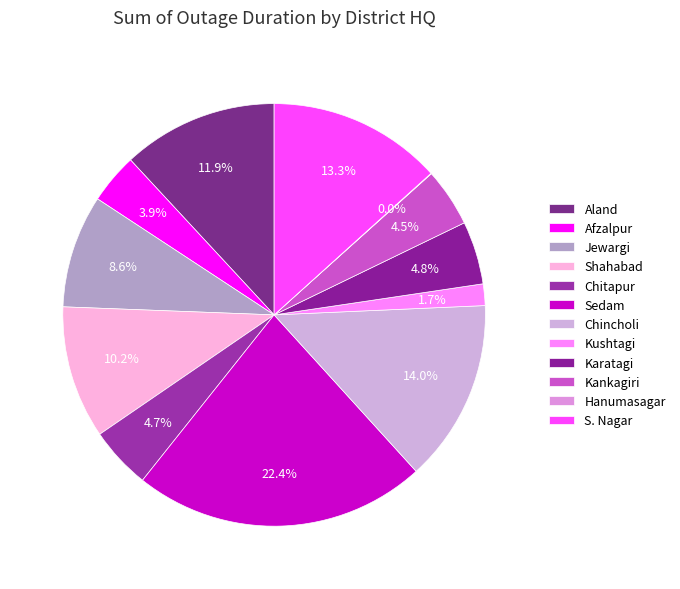

To the nearest percent, what is the difference between the largest and smallest slice percentages?

22%